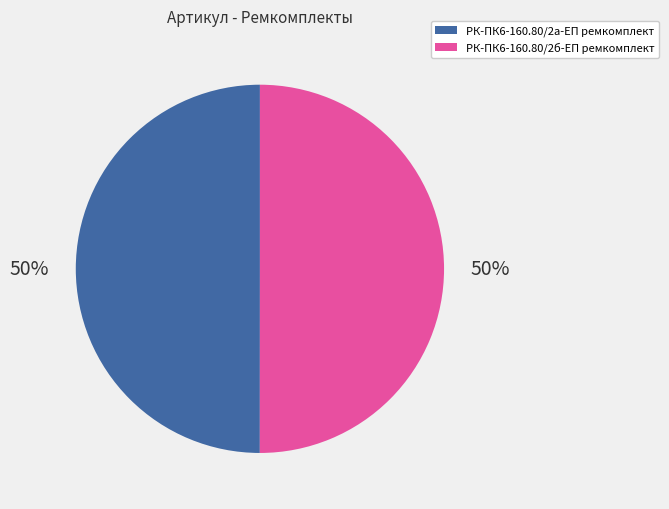

To the nearest percent, what percentage of the pie is РК-ПК6-160.80/2а-ЕП ремкомплект?

50%